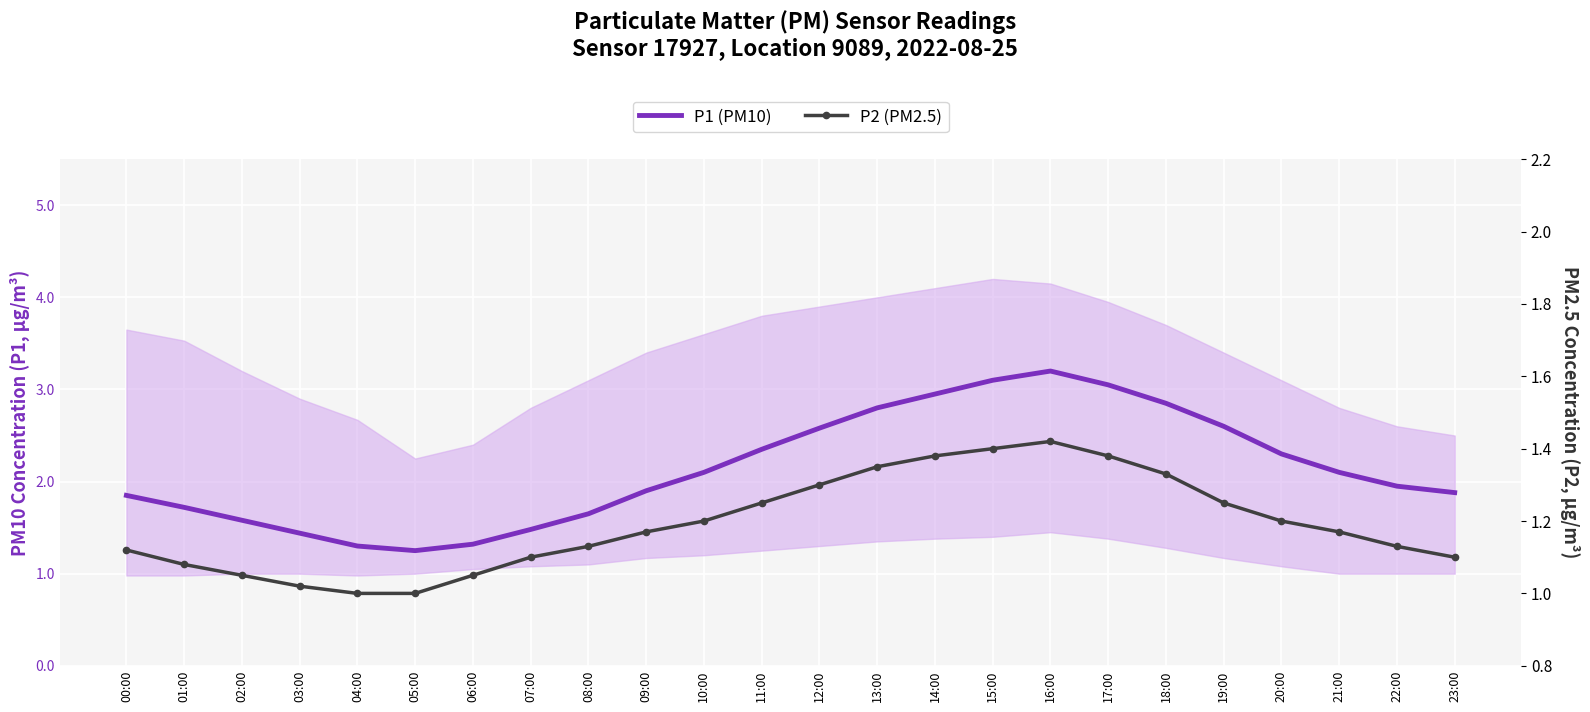

At how many categories does at least one series exceed 2?

12